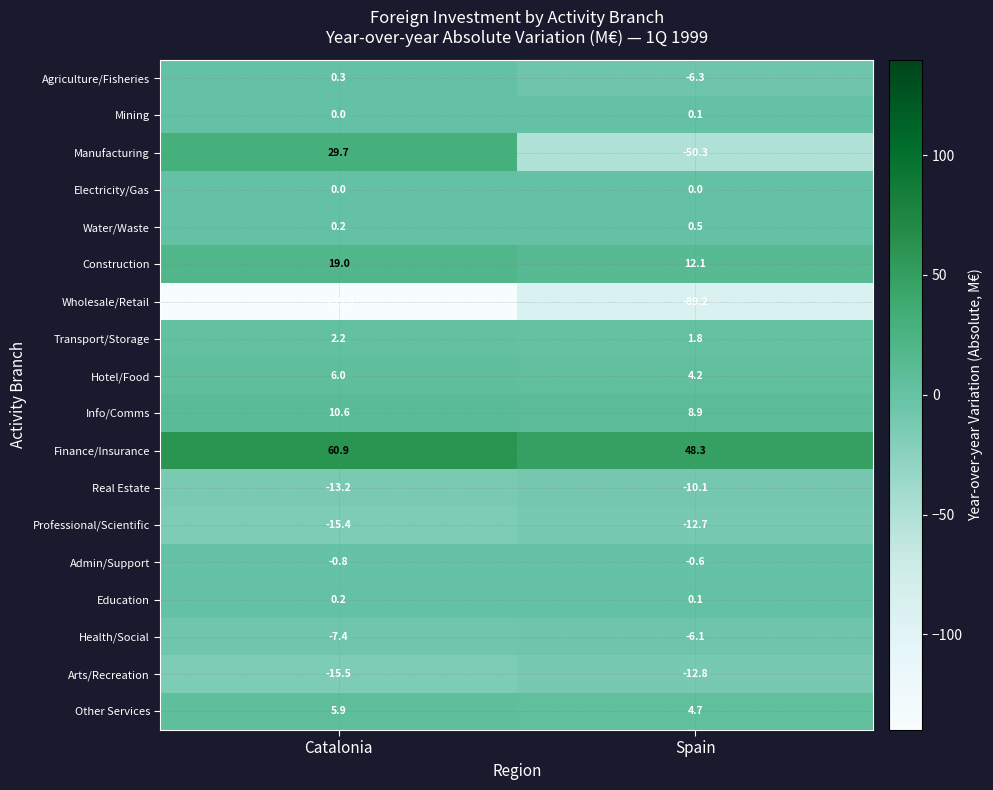

Where is Other Services nearest to the value 5?

Spain